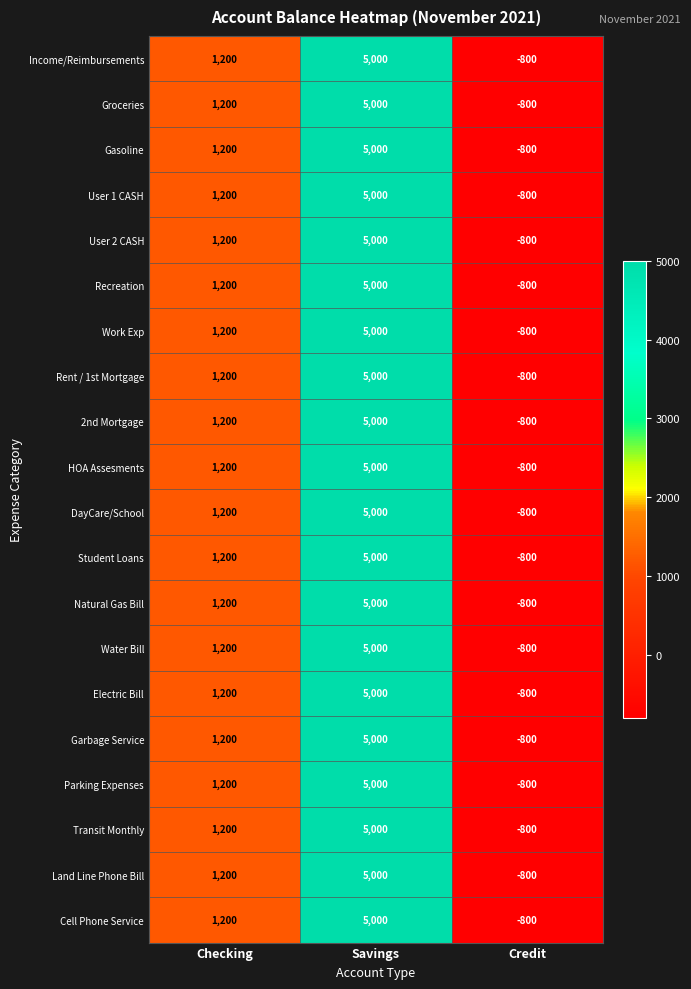

What is the approximate value of Transit Monthly at Credit, to the nearest 50?

-800